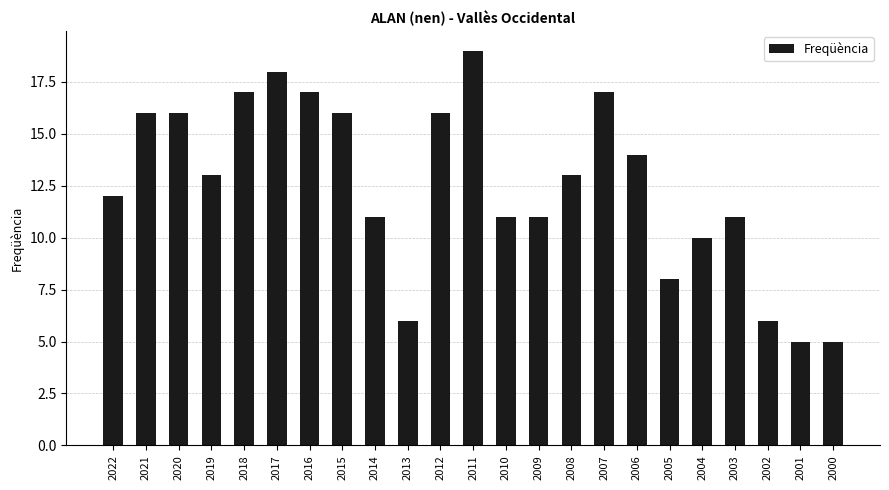

What value does the data have at 2016, to the nearest 10?

20